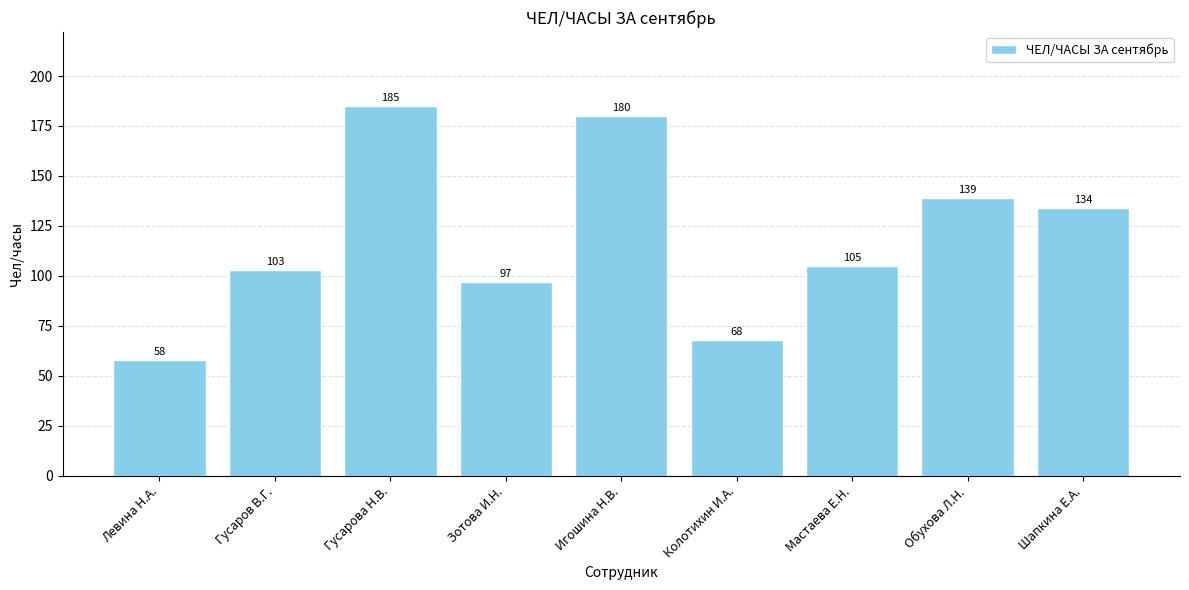

Rank the categories by value from highest to lowest.

Гусарова Н.В., Игошина Н.В., Обухова Л.Н., Шапкина Е.А., Мастаева Е.Н., Гусаров В.Г., Зотова И.Н., Колотихин И.А., Левина Н.А.